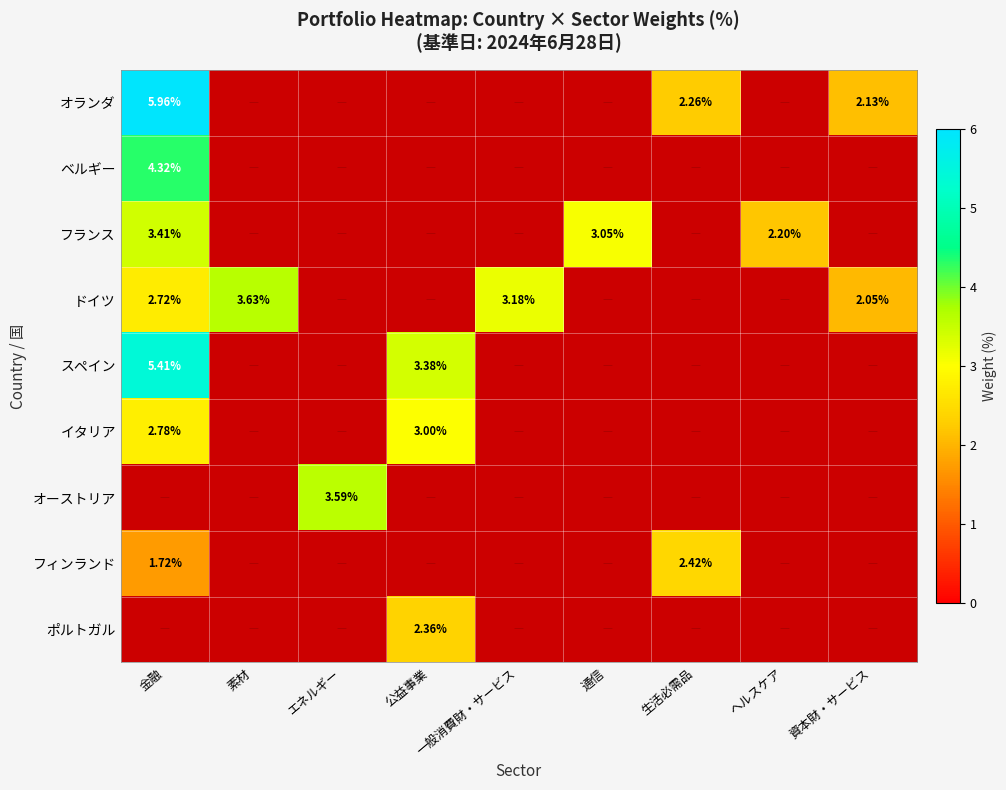

Which has a higher value, エネルギー or 通信?

通信